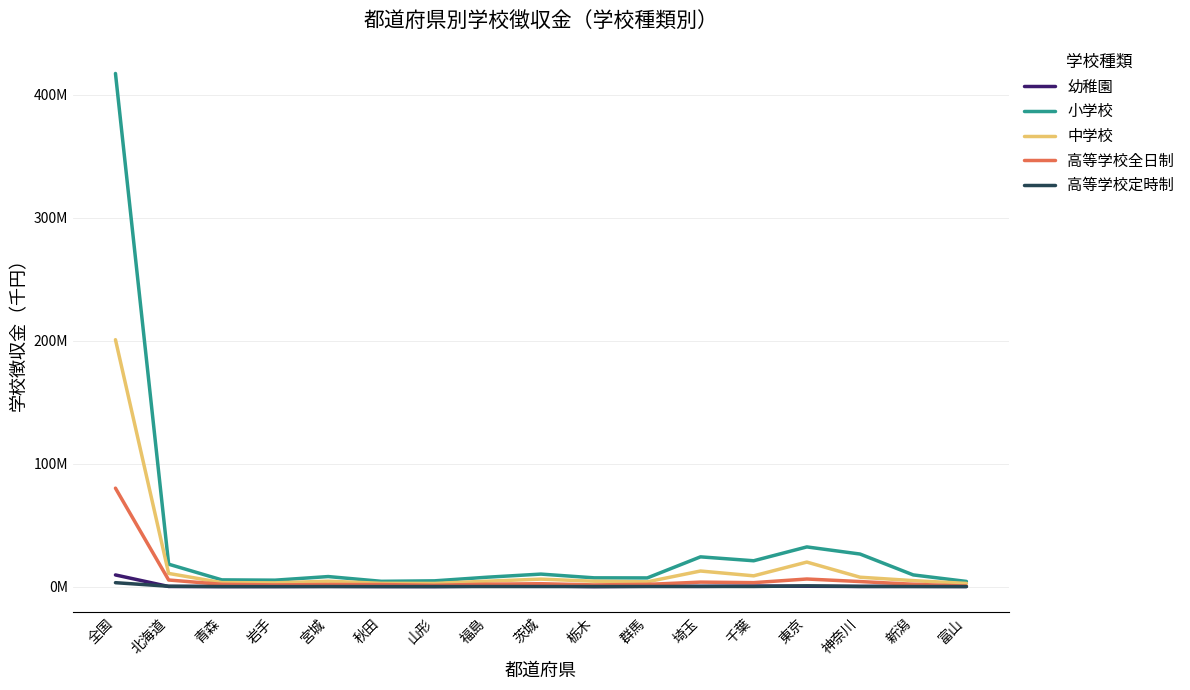

At which label is 高等学校定時制 closest to 1599967?

東京